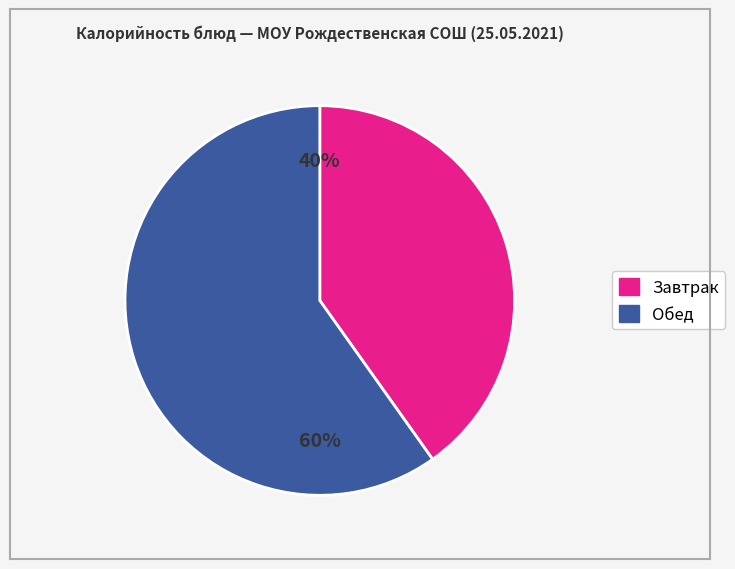

To the nearest percent, what is the difference between the largest and smallest slice percentages?

20%